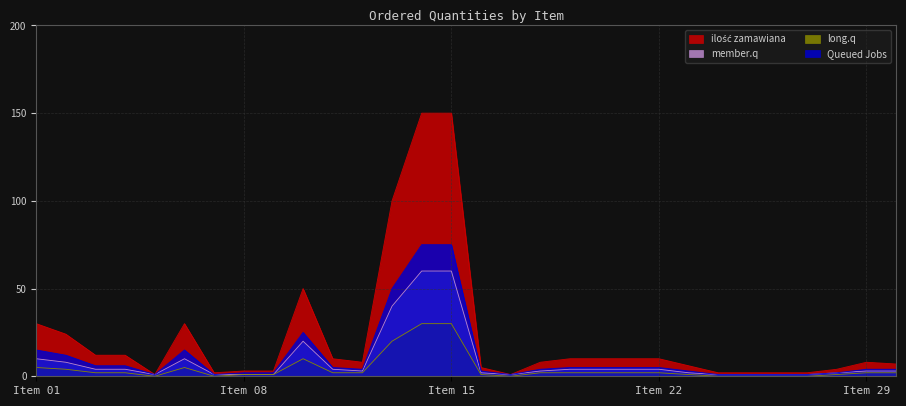

How many interior local peaks does the Queued Jobs series have?

2